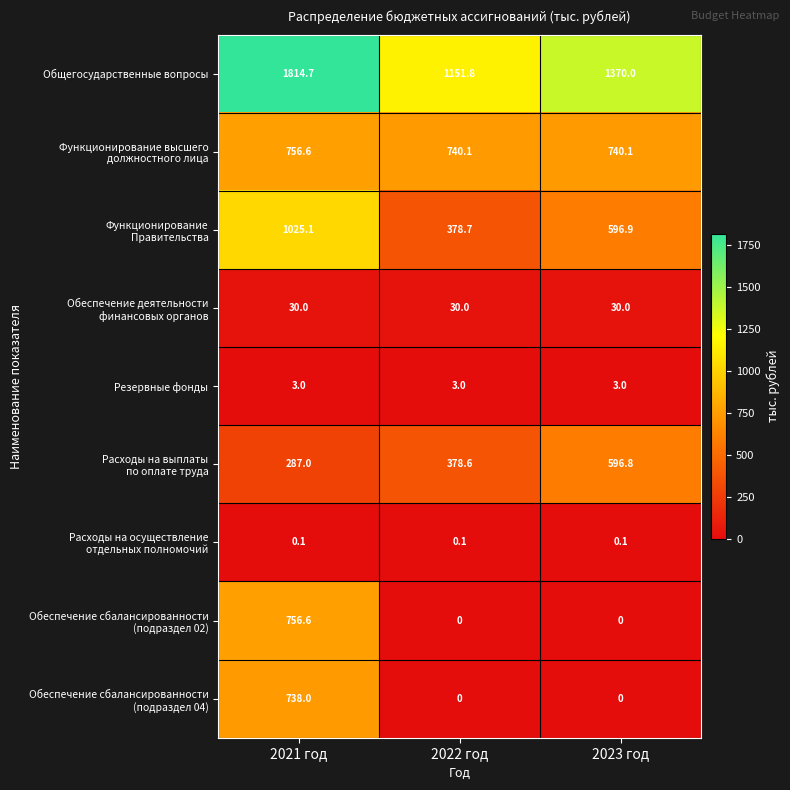

What is the sum of all Резервные фонды values?

9.0